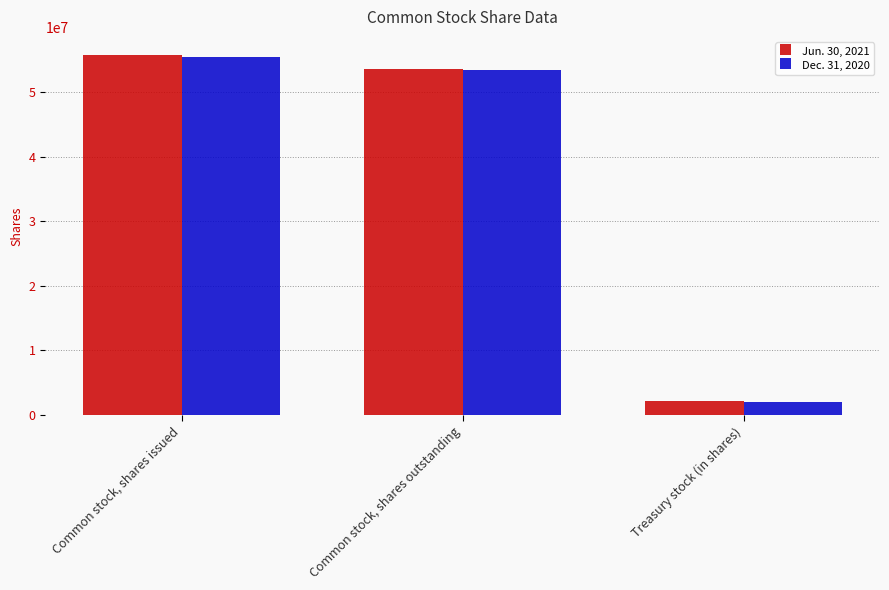

The Jun. 30, 2021 series shows 55725678 at Common stock, shares issued. True or false?

True